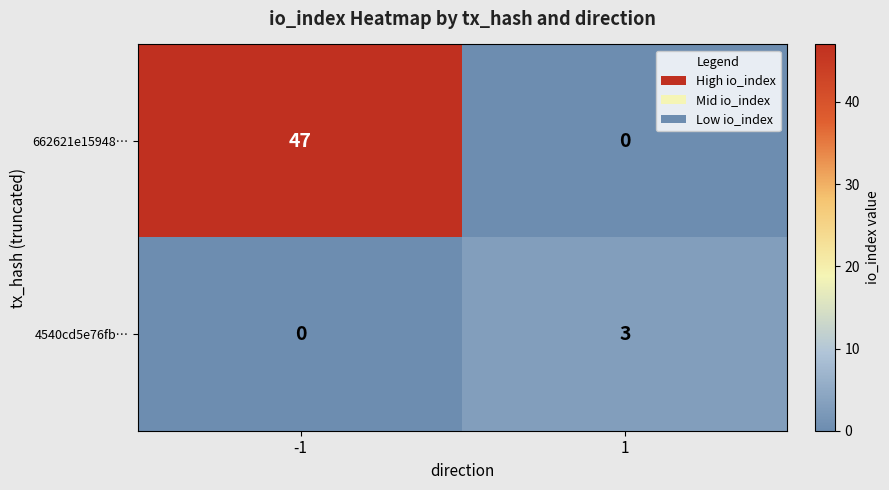

What is the maximum value shown in the chart?

47